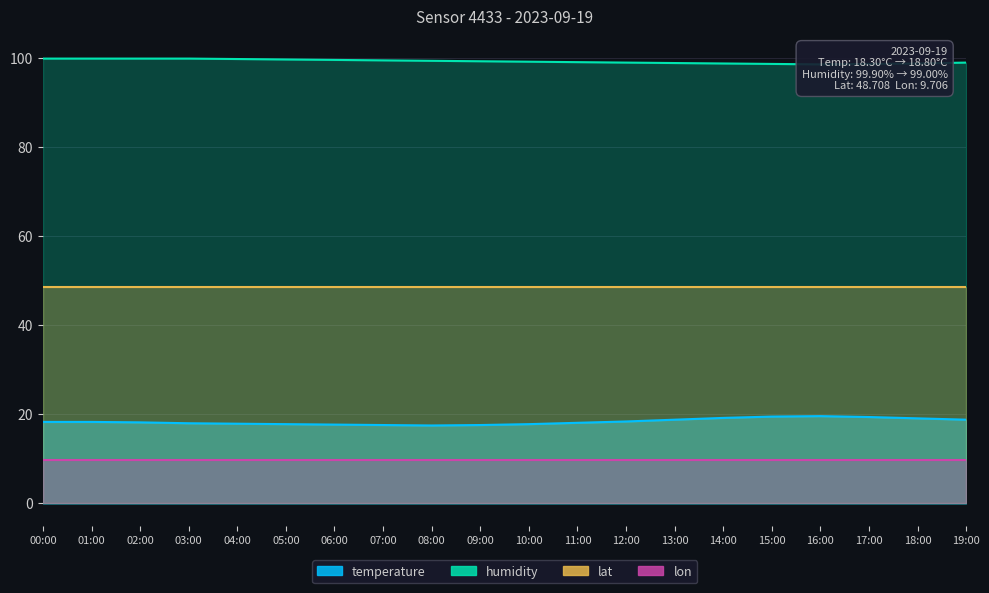

What is the difference between the humidity values at 15:00 and 13:00?

0.2